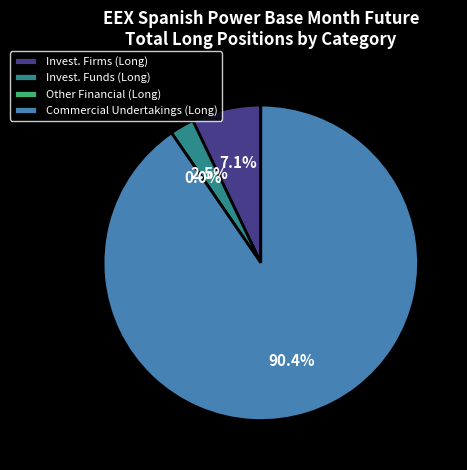

What is the smallest slice in the pie chart?

Other Financial Institutions (Long)